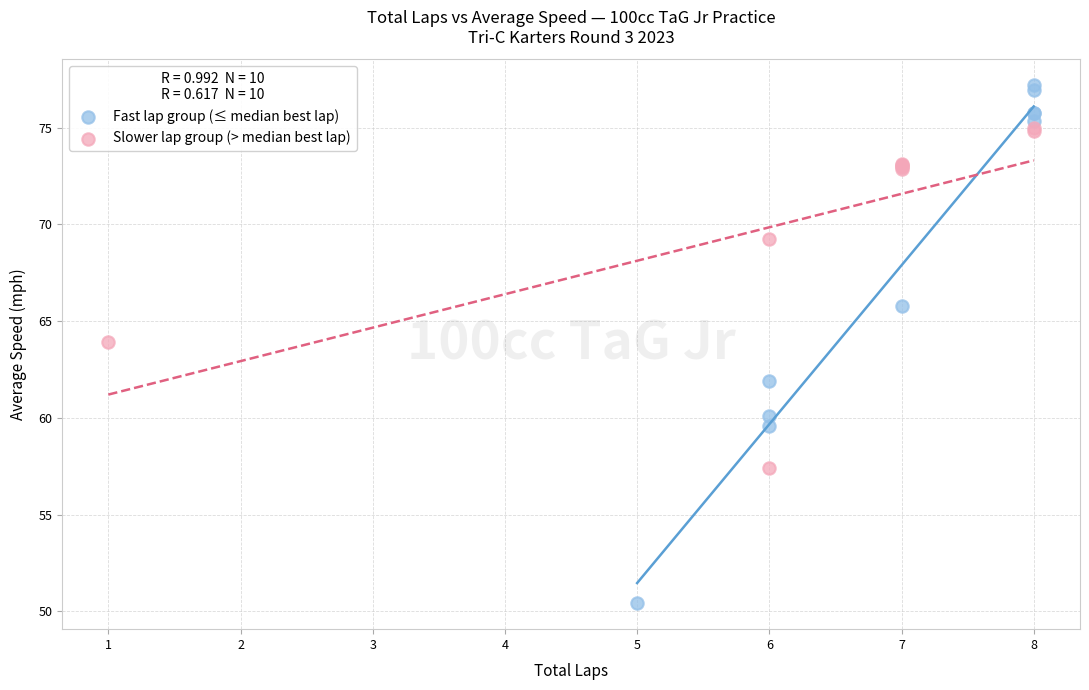

Which series reaches the minimum Y coordinate?

Fast lap group (≤ median best lap)